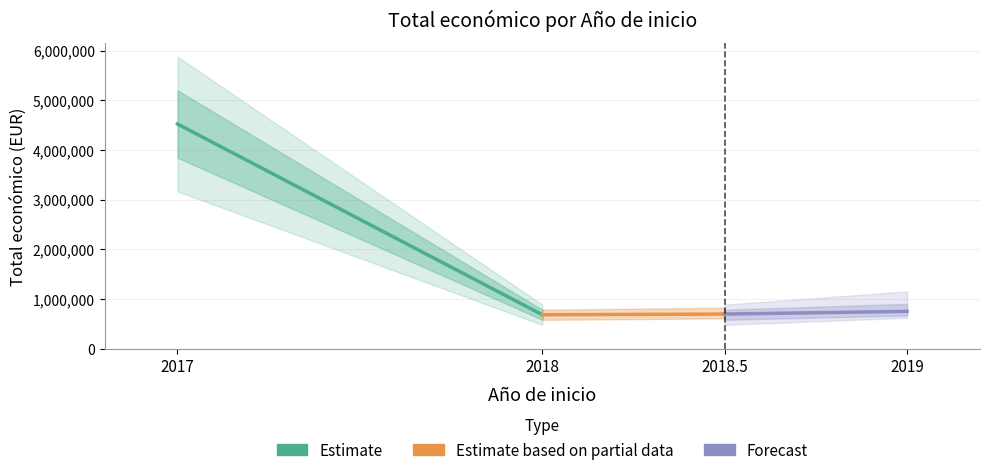

True or false: Estimate has a value of 680425.0 at 2018.

True